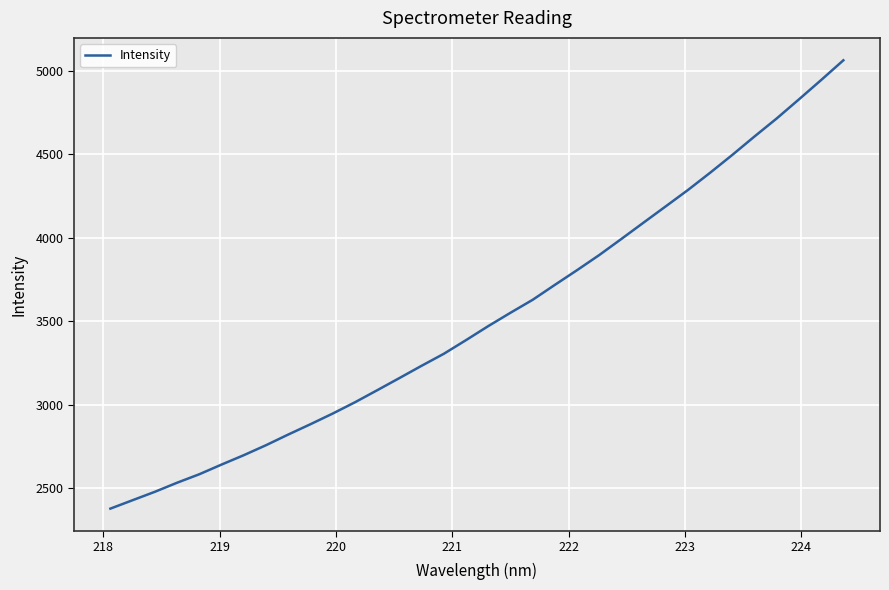

What is the greatest value displayed?

5062.2